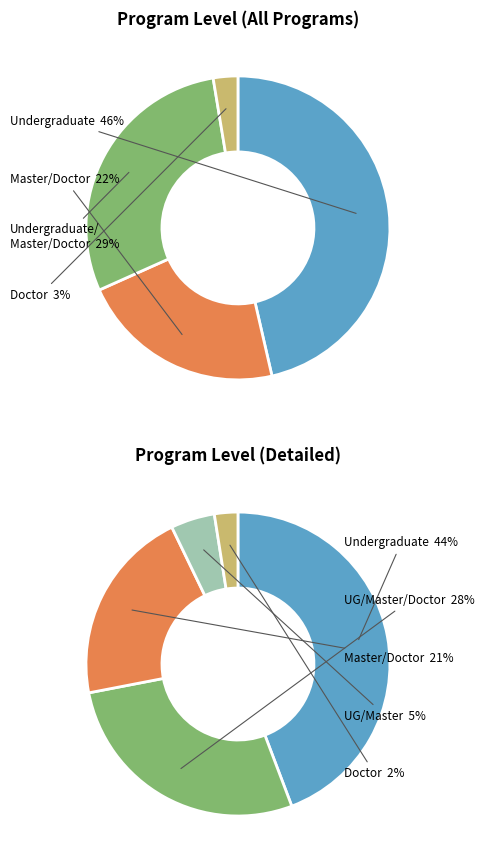

Rank the categories by value from lowest to highest.

Doctor, Undergraduate/Master, Master/Doctor, Undergraduate/Master/Doctor, Undergraduate